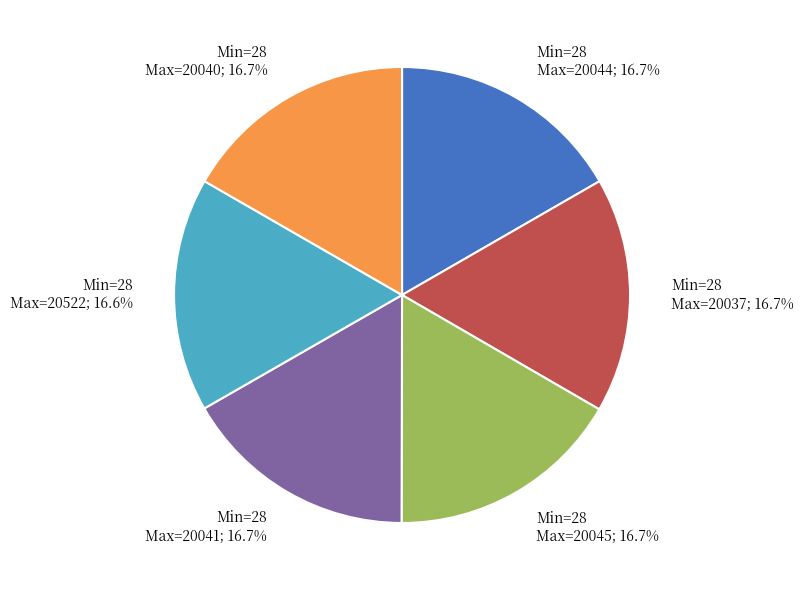

Approximately how many times larger is the value at Min=28 Max=20041; 16.7% compared to Min=28 Max=20040; 16.7%?

1.0